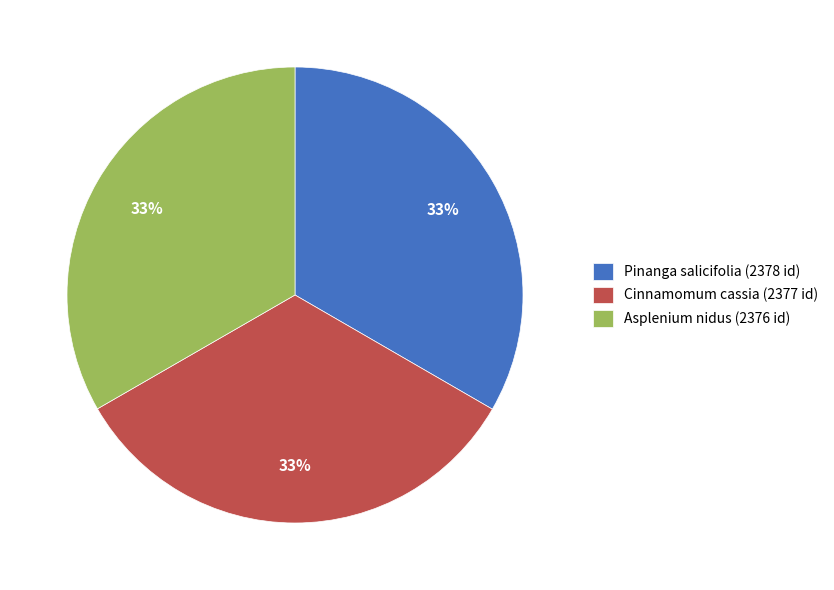

Is the sum of Pinanga salicifolia (2378 id) and Asplenium nidus (2376 id) greater than half?

Yes